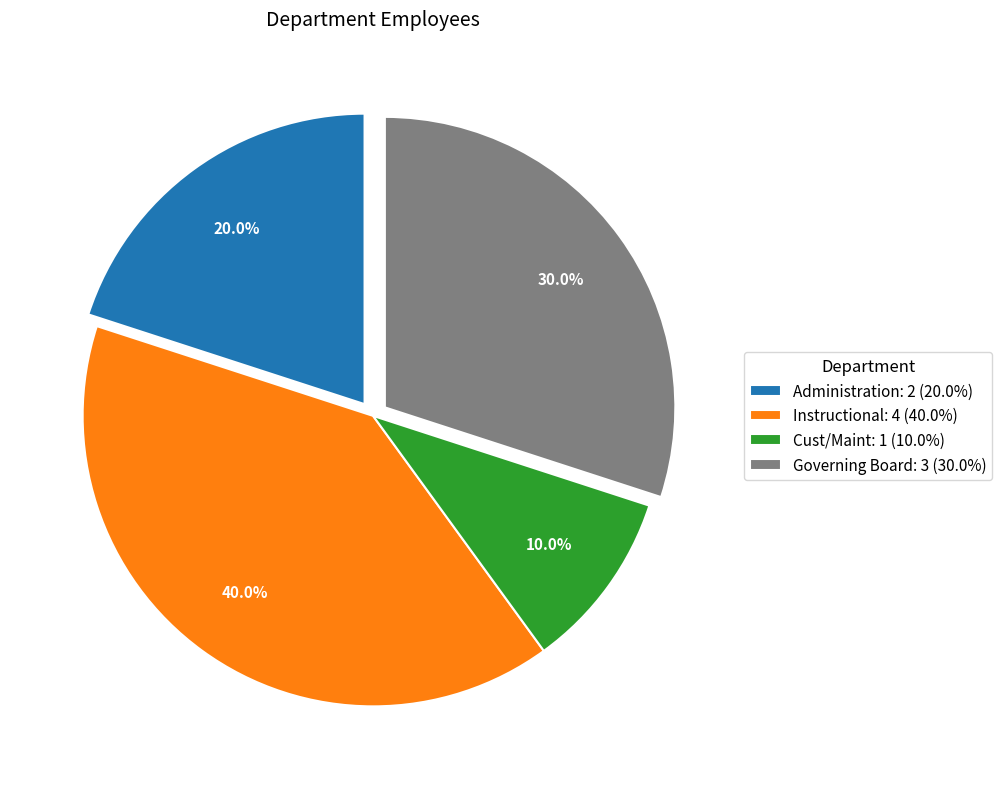

Count the number of slices in the pie.

4